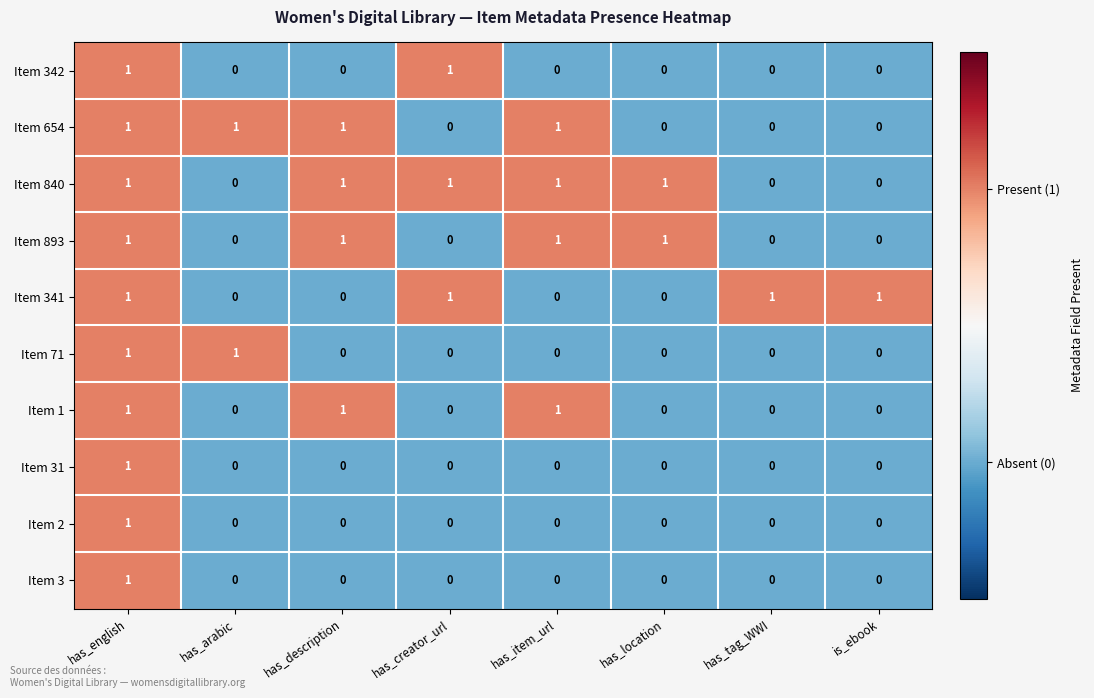

At which label does Item 3 reach its peak?

has_english